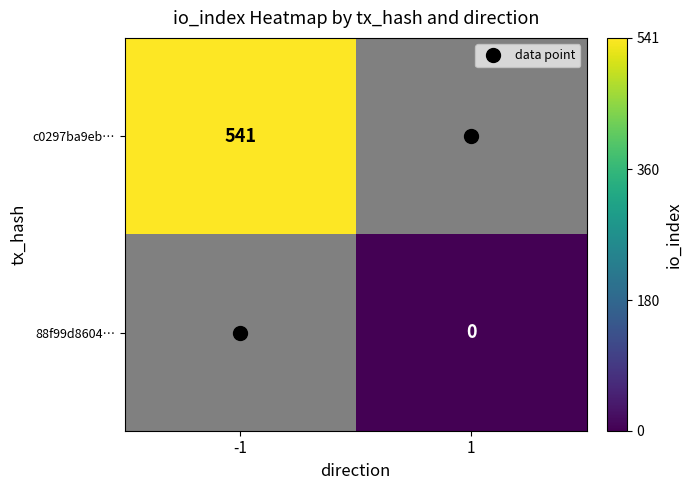

List the series in order of their overall mean, lowest first.

88f99d8604…, c0297ba9eb…